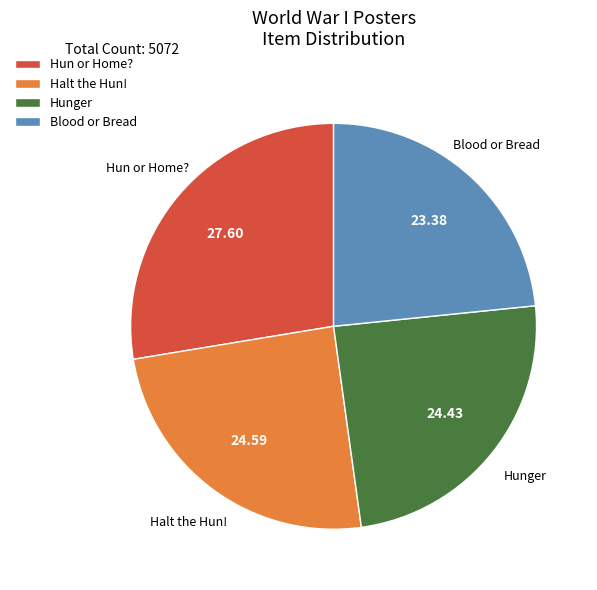

Combined, do Hun or Home? and Hunger account for over 50%?

Yes